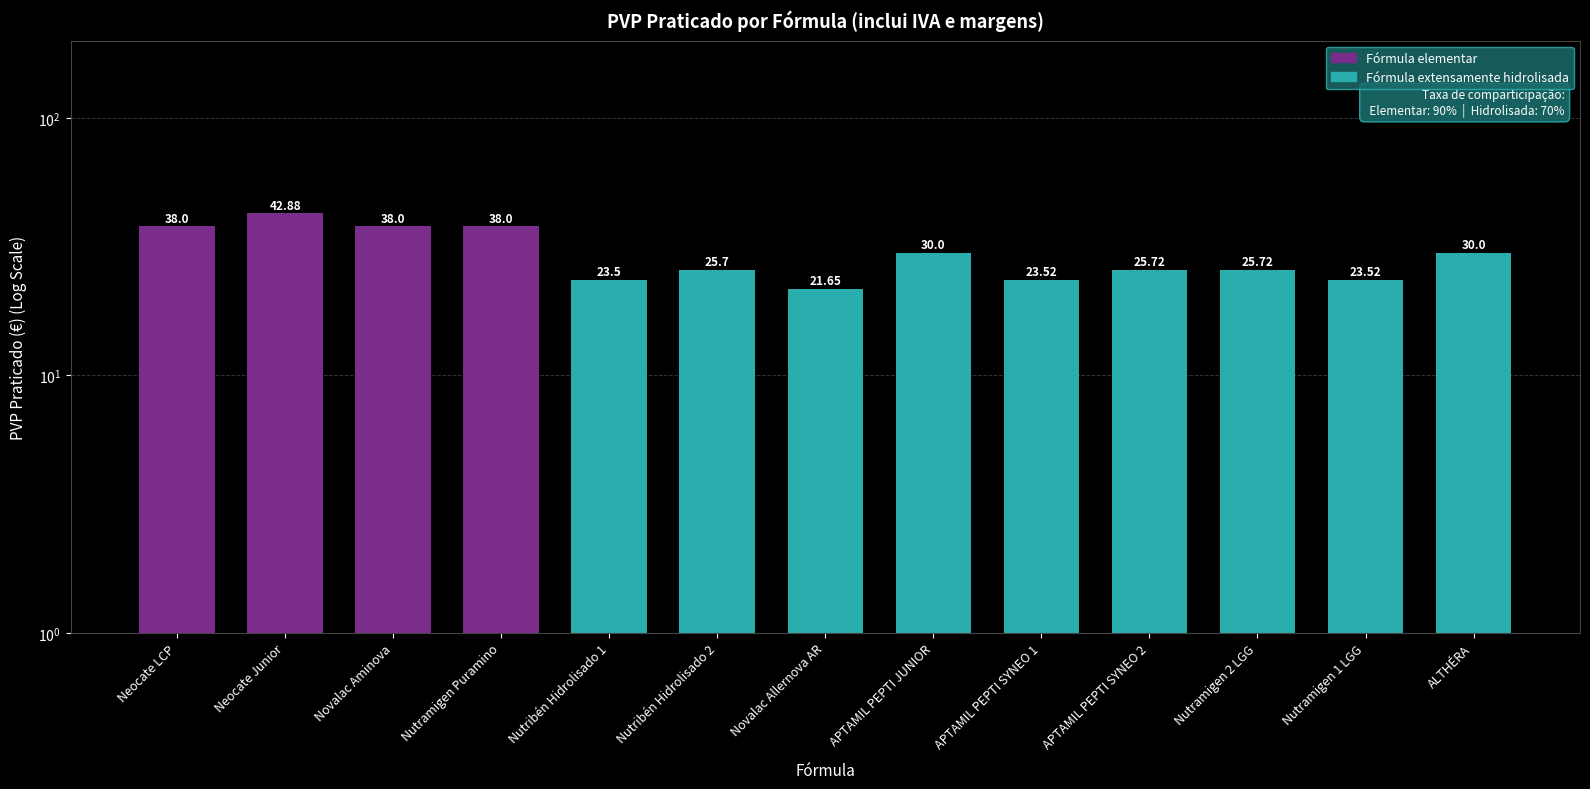

The chart shows a value of 30.0 at APTAMIL PEPTI JUNIOR. True or false?

True